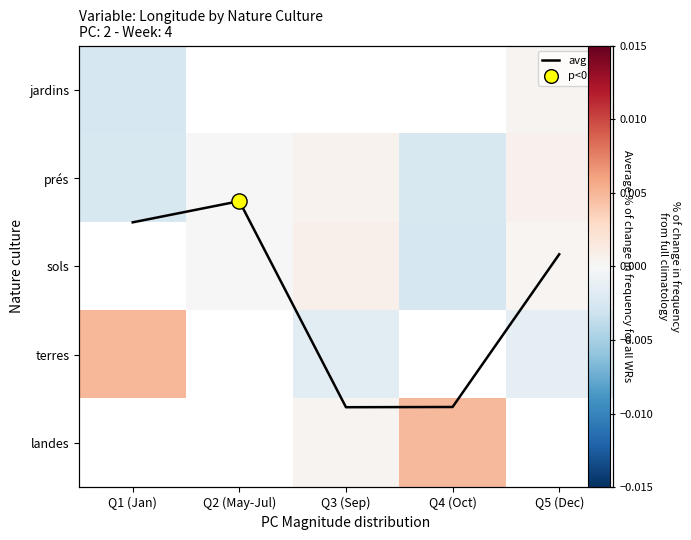

Is the value of terres at Q5 (Dec) greater than the value of prés at Q4 (Oct)?

Yes